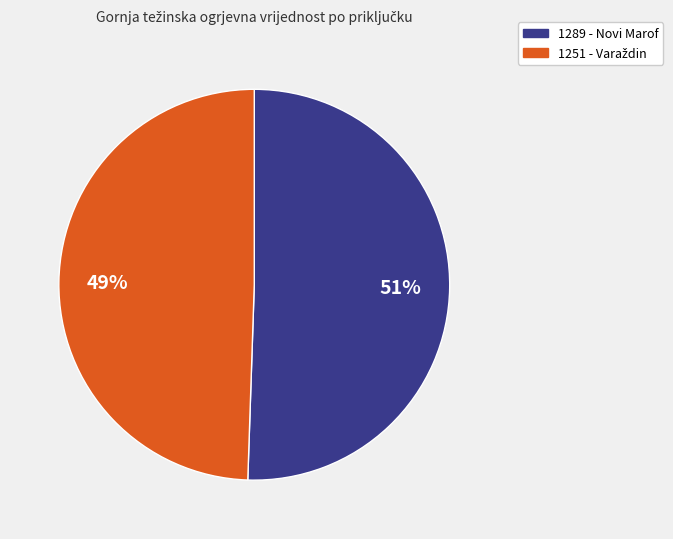

How many slices are in this pie chart?

2